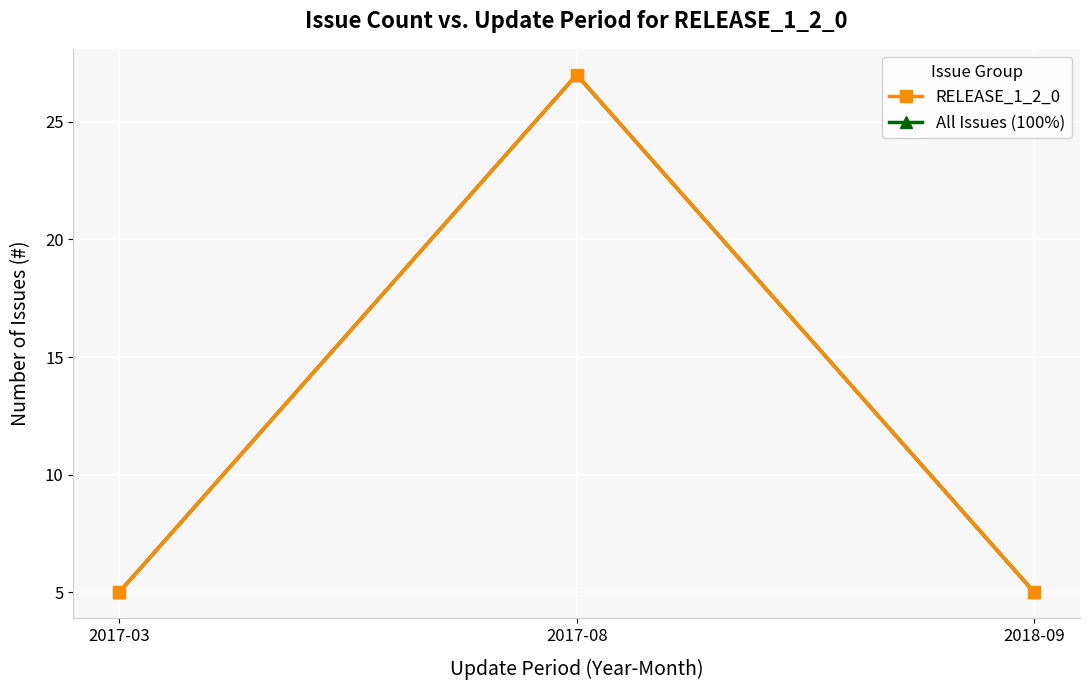

Reading right to left, what are all the values shown in this chart?

RELEASE_1_2_0: 5	27	5
All Issues (100%): 5	27	5